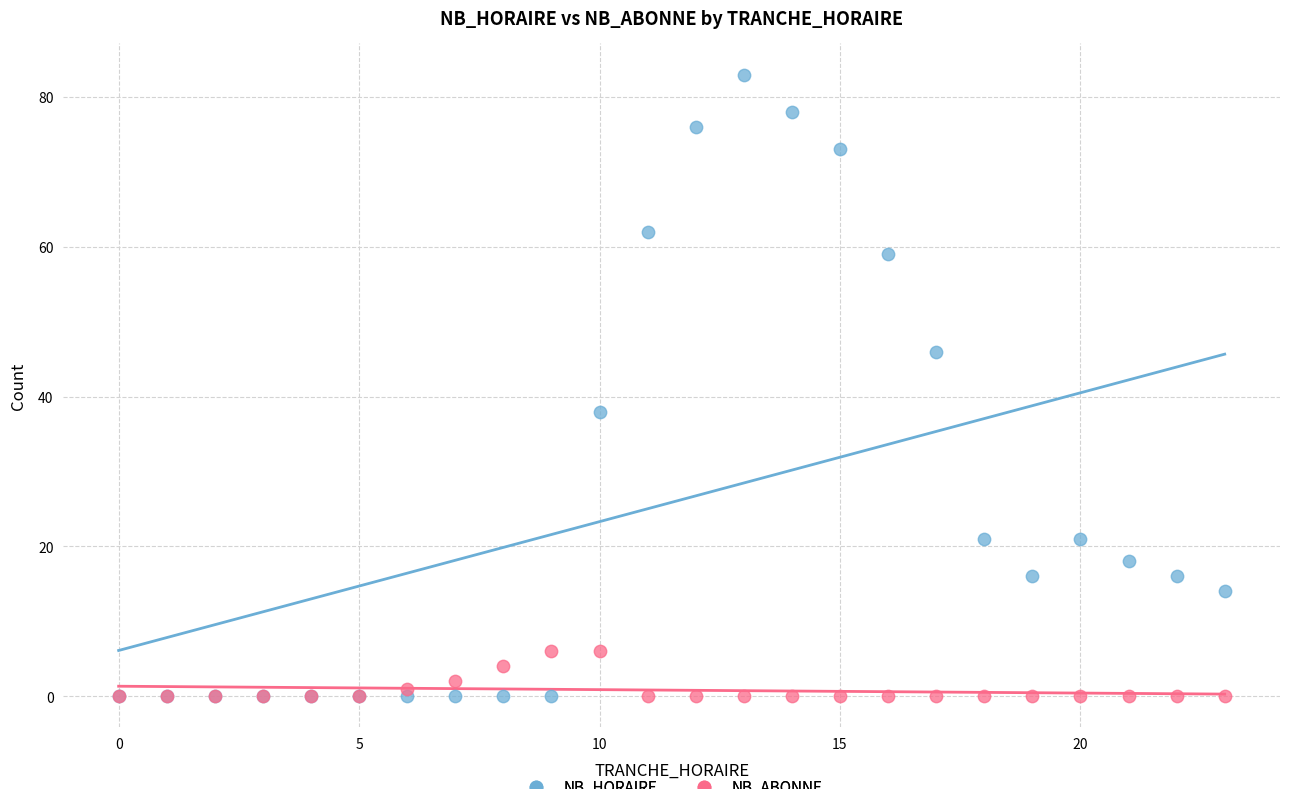

Across all series, what Y value is closest to 41?

38